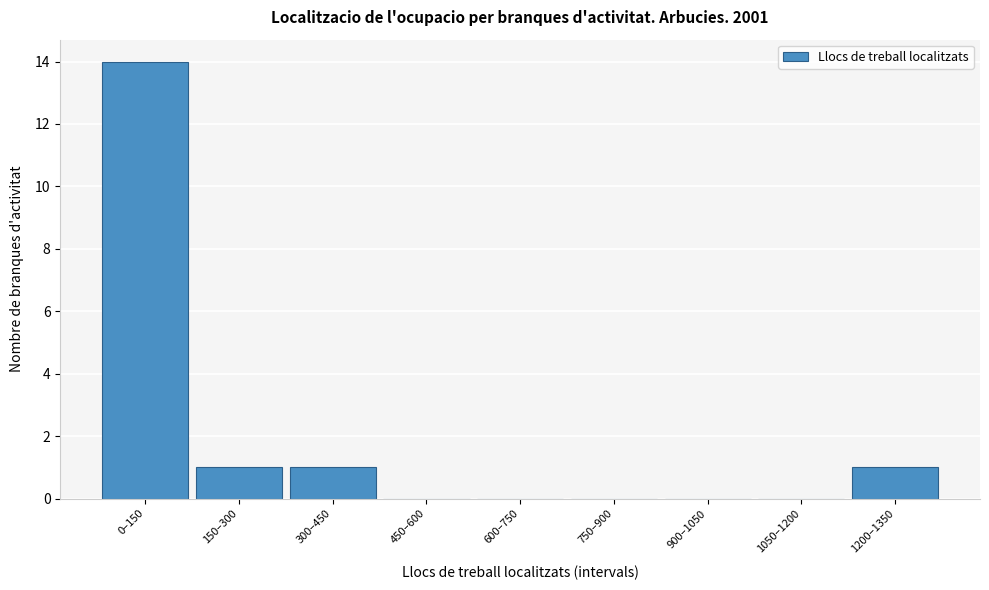

Reading left to right, what are all the values shown in this chart?

0–150=14	150–300=1	300–450=1	450–600=0	600–750=0	750–900=0	900–1050=0	1050–1200=0	1200–1350=1